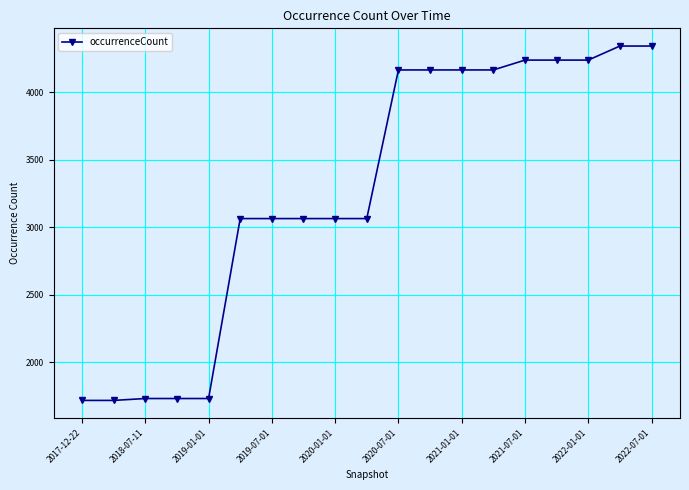

How many series are shown in this chart?

1